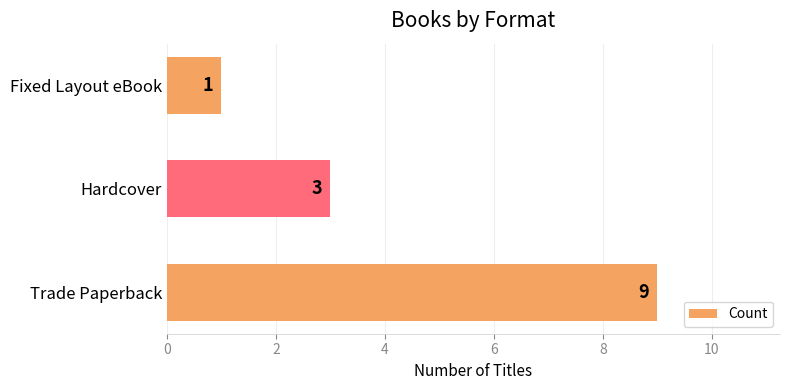

How many values are between 1 and 9?

3